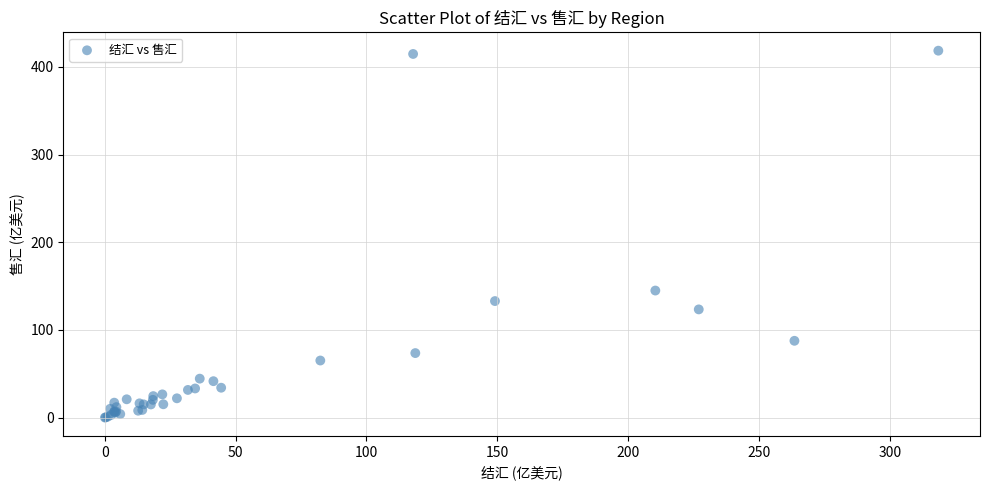

What Y value in the scatter plot is closest to 209?

144.9